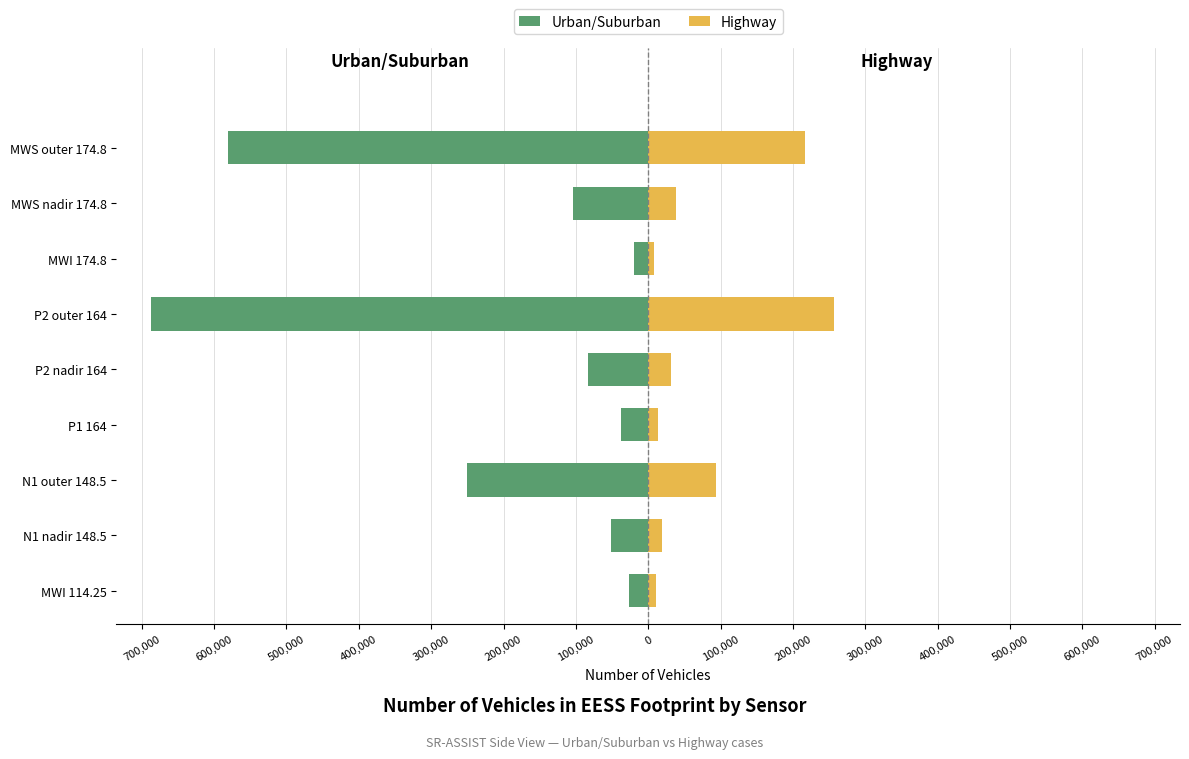

Rank the series at P1 164 from lowest to highest value.

Urban/Suburban, Highway